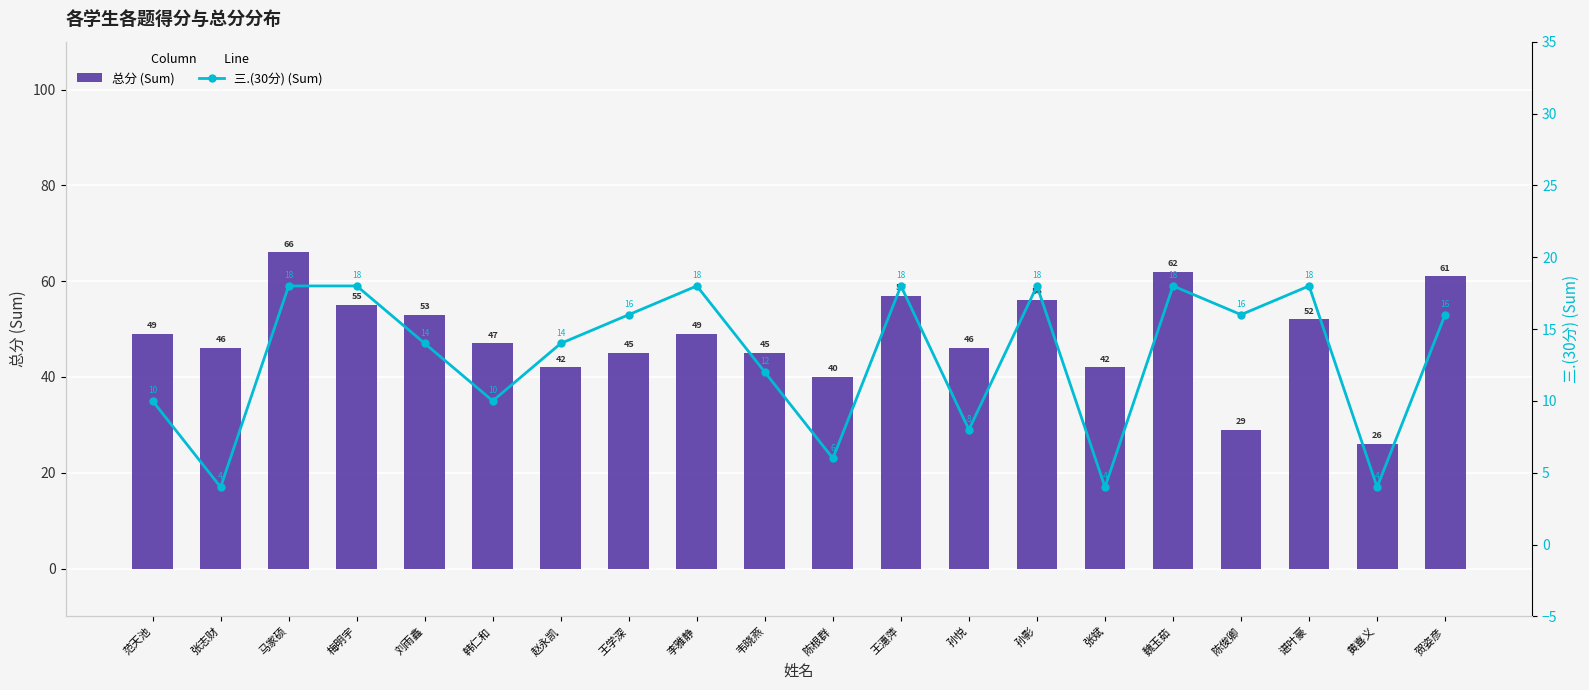

Where is 总分 (Sum) nearest to the value 46?

张志财